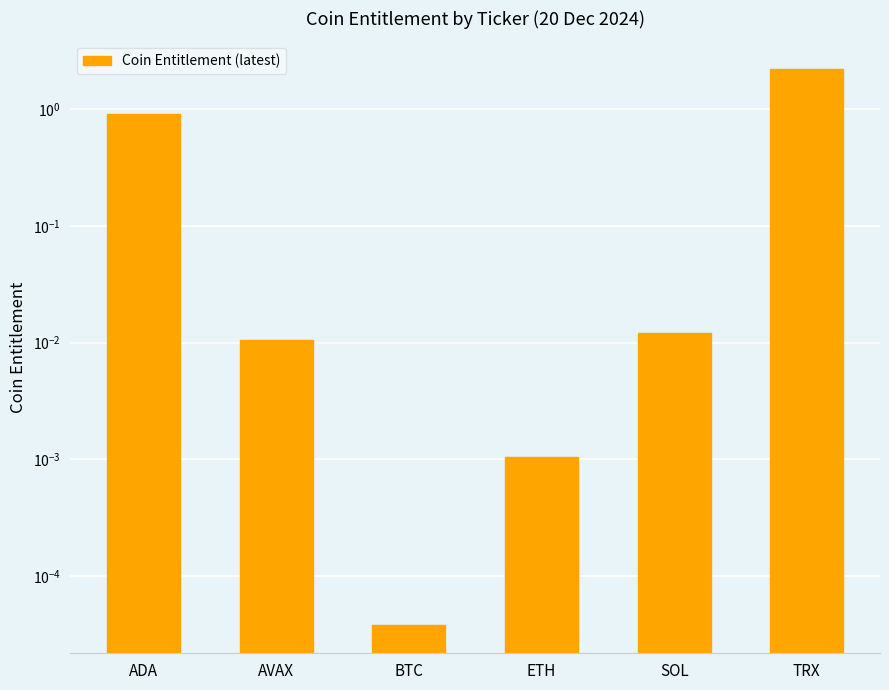

What is the average value?

0.5